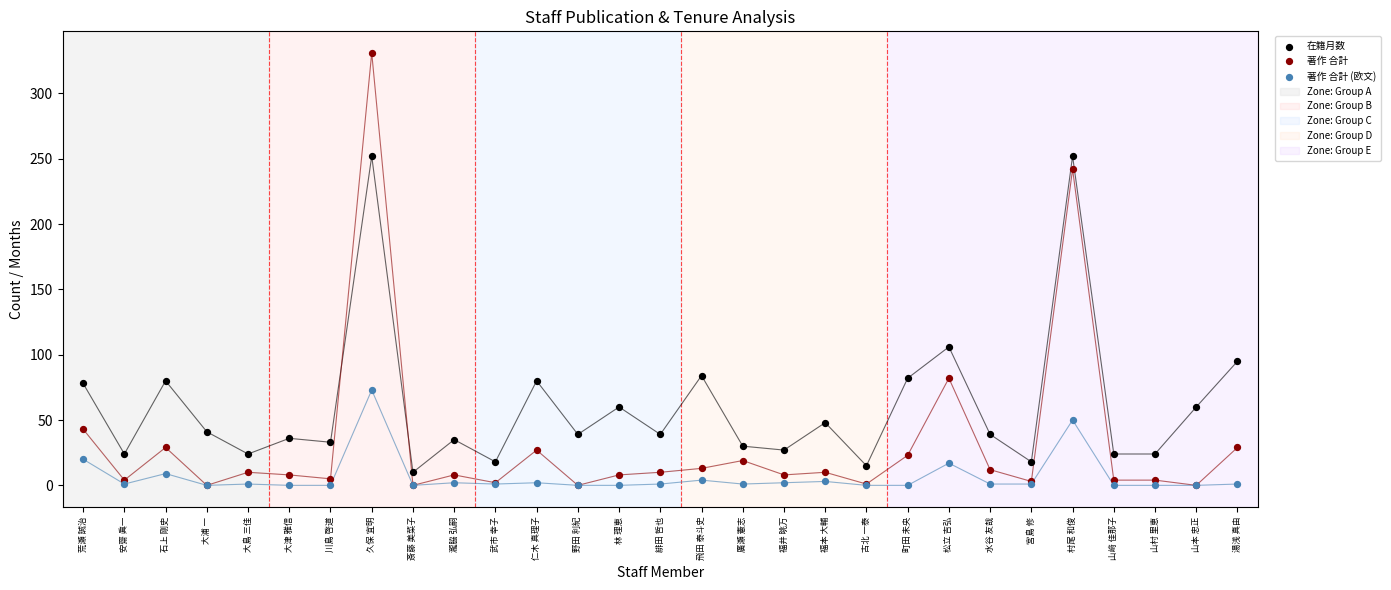

In the 著作 合計 series, what Y value is closest to 165?

242